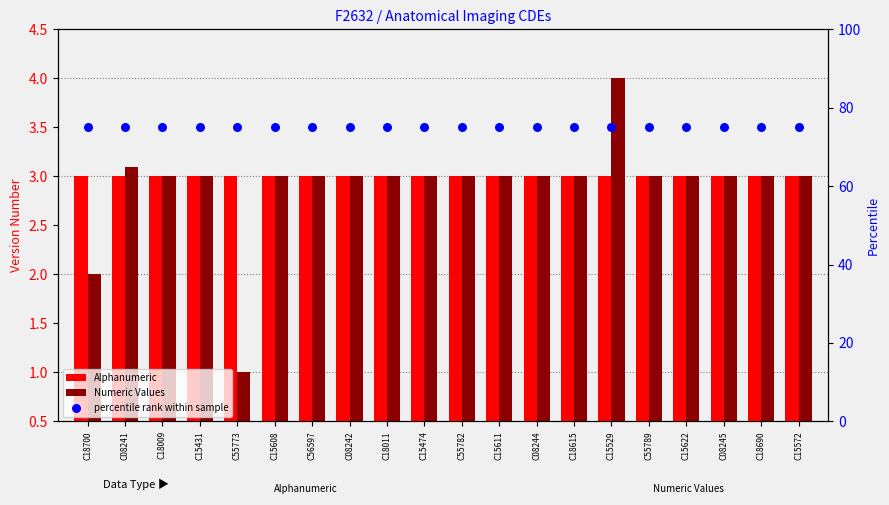

Which series has the widest spread of Y values?

Numeric Values